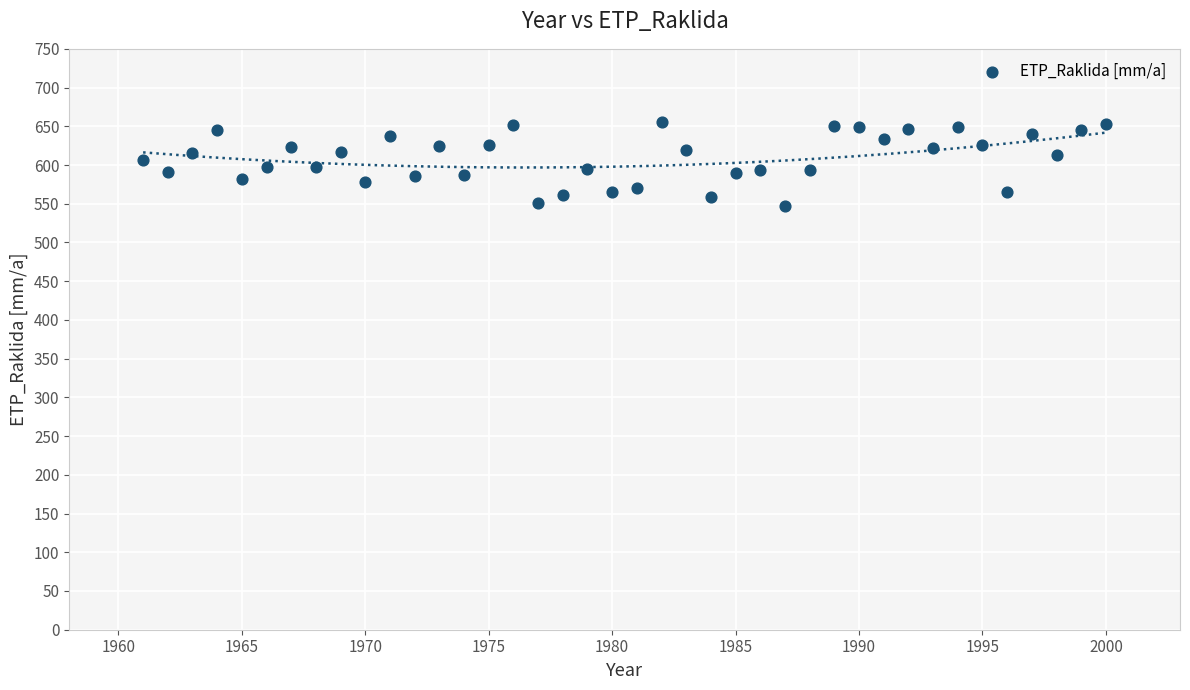

What is the range of Y values (max minus min)?

107.6